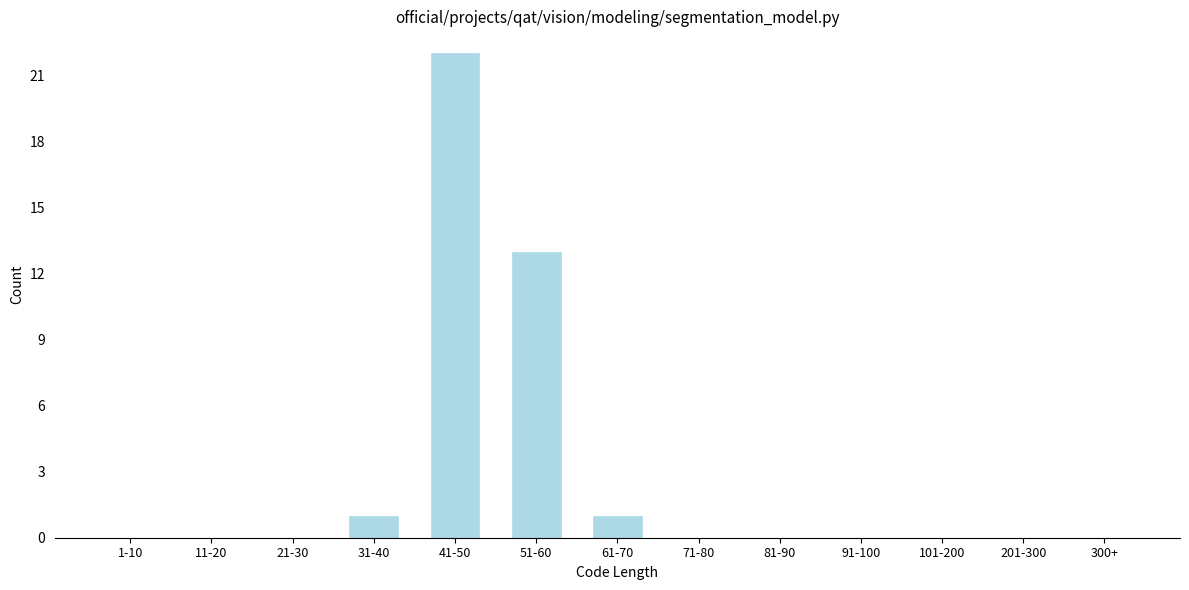

Reading left to right, what are all the values shown in this chart?

1-10=0	11-20=0	21-30=0	31-40=1	41-50=22	51-60=13	61-70=1	71-80=0	81-90=0	91-100=0	101-200=0	201-300=0	300+=0